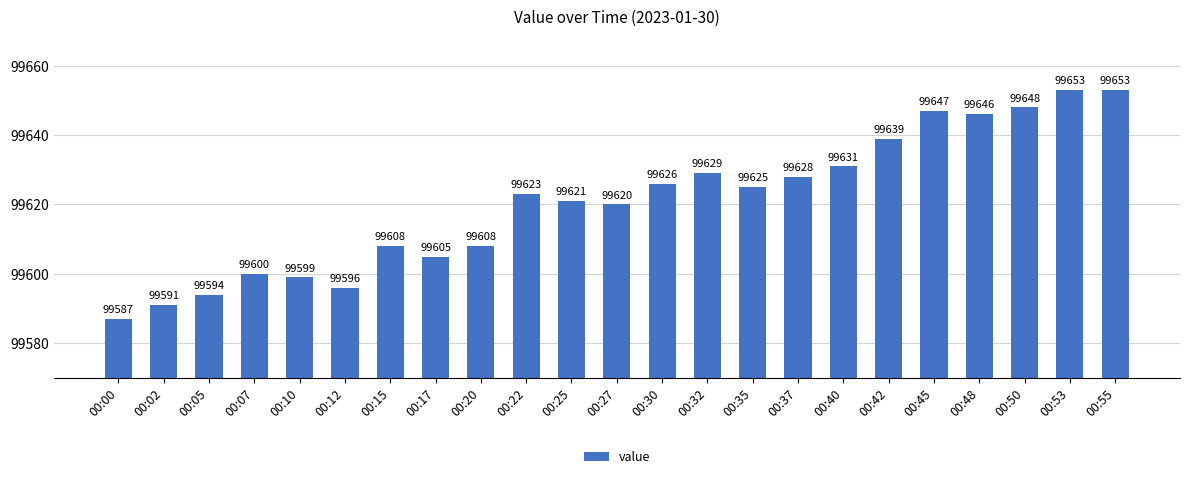

How many series are shown in this chart?

1